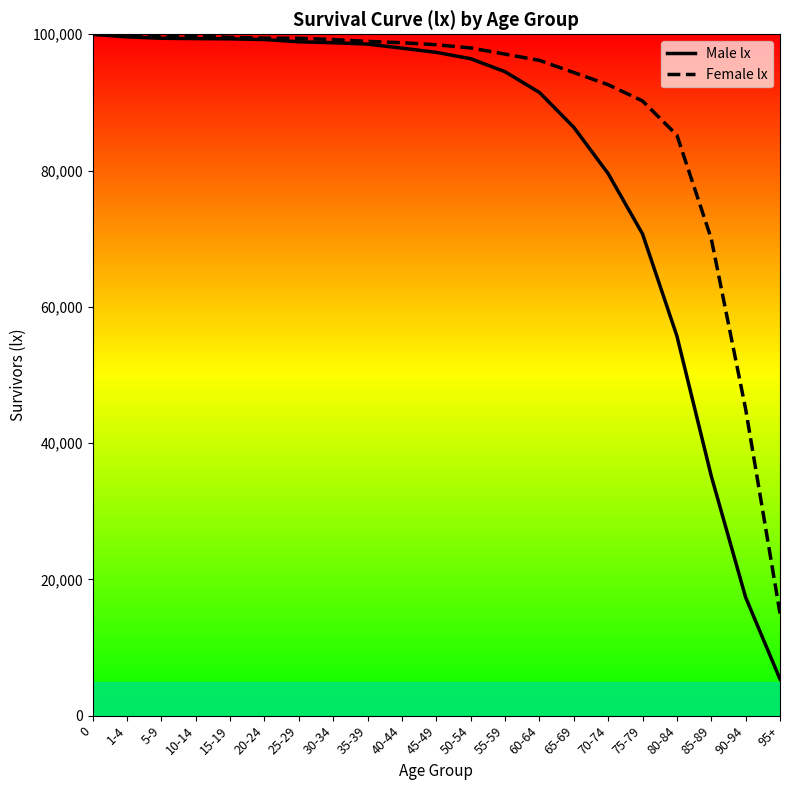

List the labels in order of Female lx value, smallest first.

95+, 90-94, 85-89, 80-84, 75-79, 70-74, 65-69, 60-64, 55-59, 50-54, 45-49, 40-44, 35-39, 30-34, 25-29, 20-24, 15-19, 10-14, 5-9, 1-4, 0